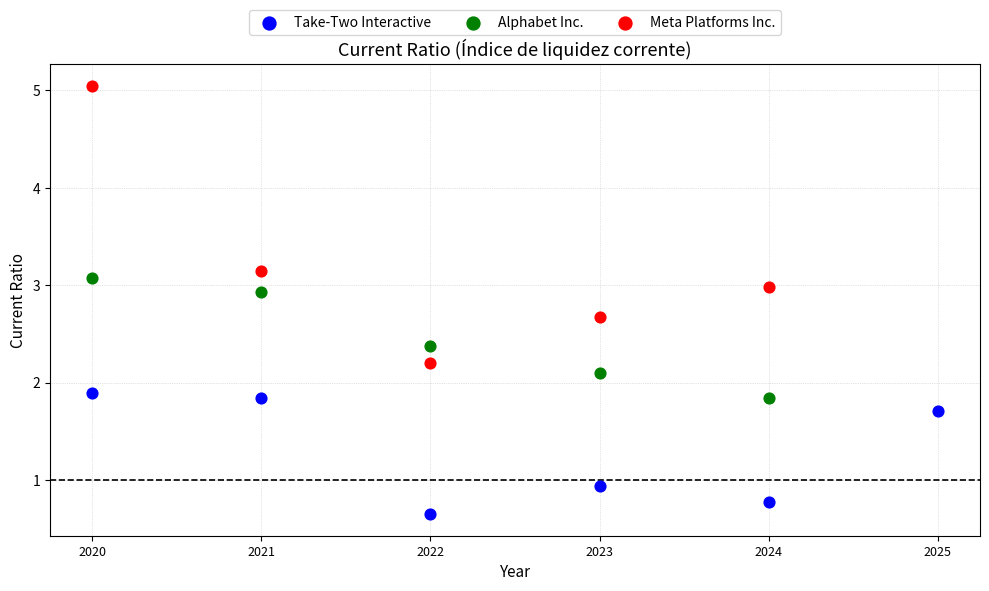

Which series has the widest spread of Y values?

Meta Platforms Inc.